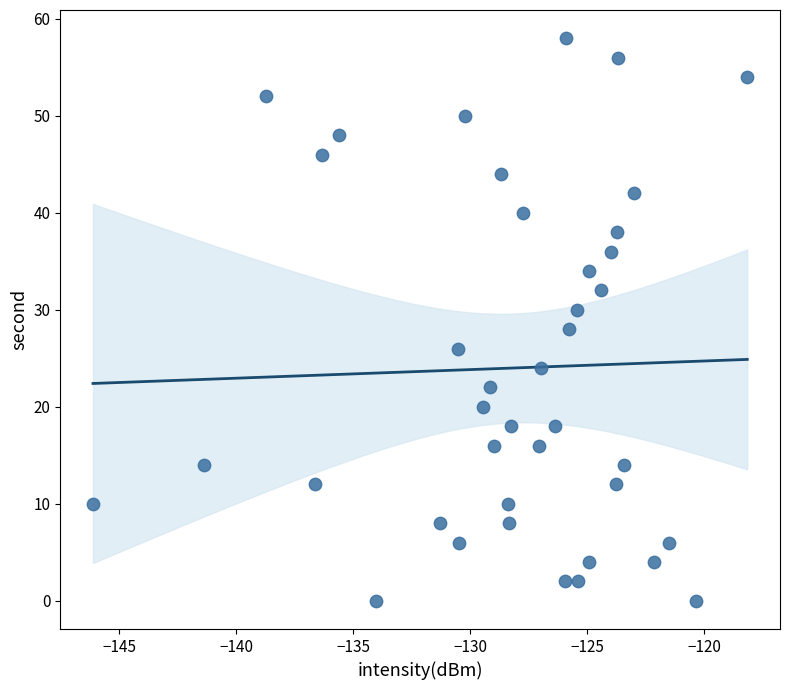

What is the range of Y values (max minus min)?

58